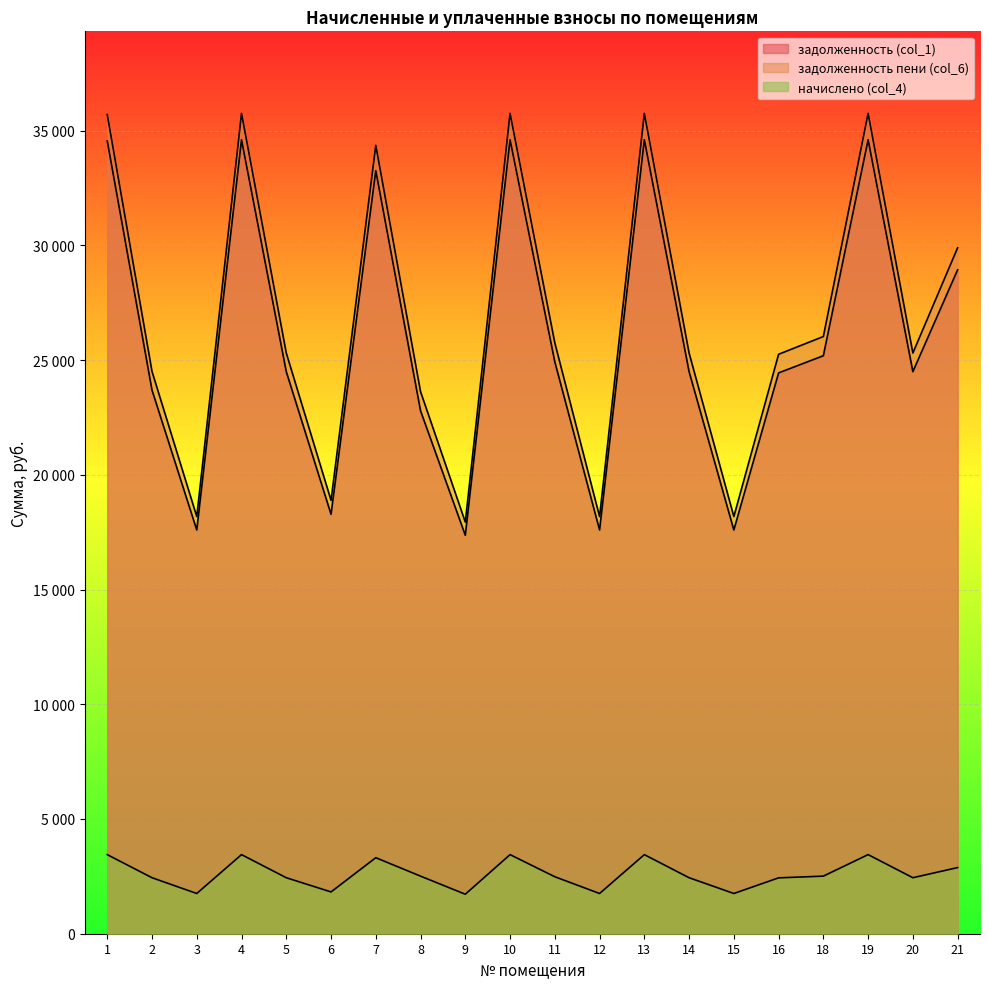

How many interior local valleys does the задолженность пени (col_6) series have?

6